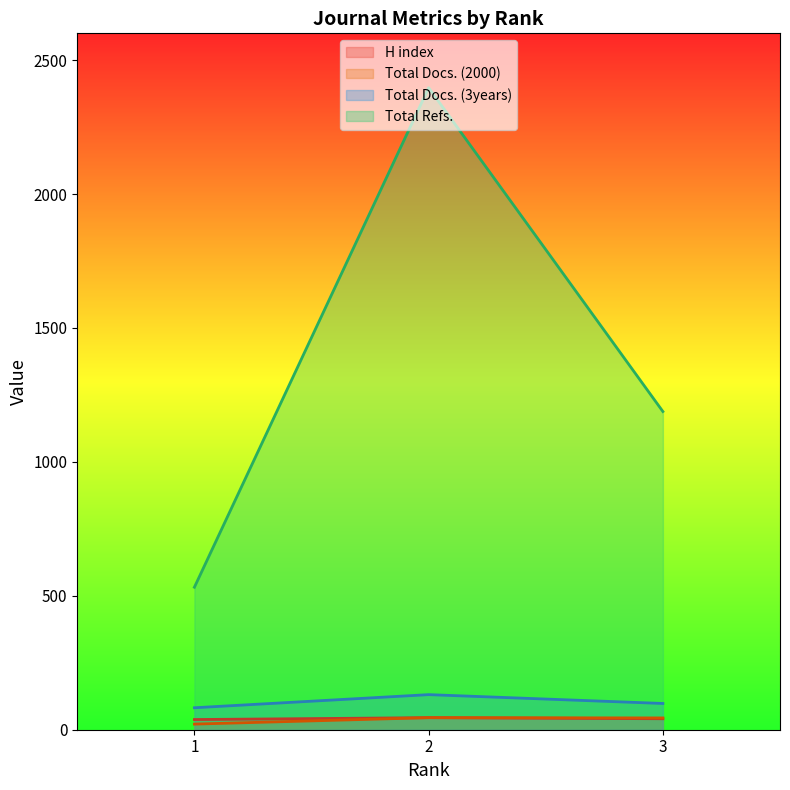

At which label does Total Refs. reach its peak?

2